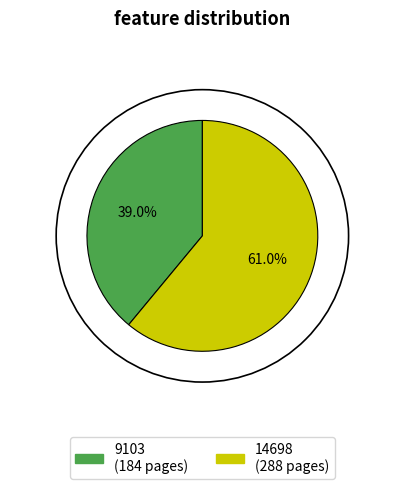

Approximately how many times larger is the value at 9103 compared to 14698?

0.6